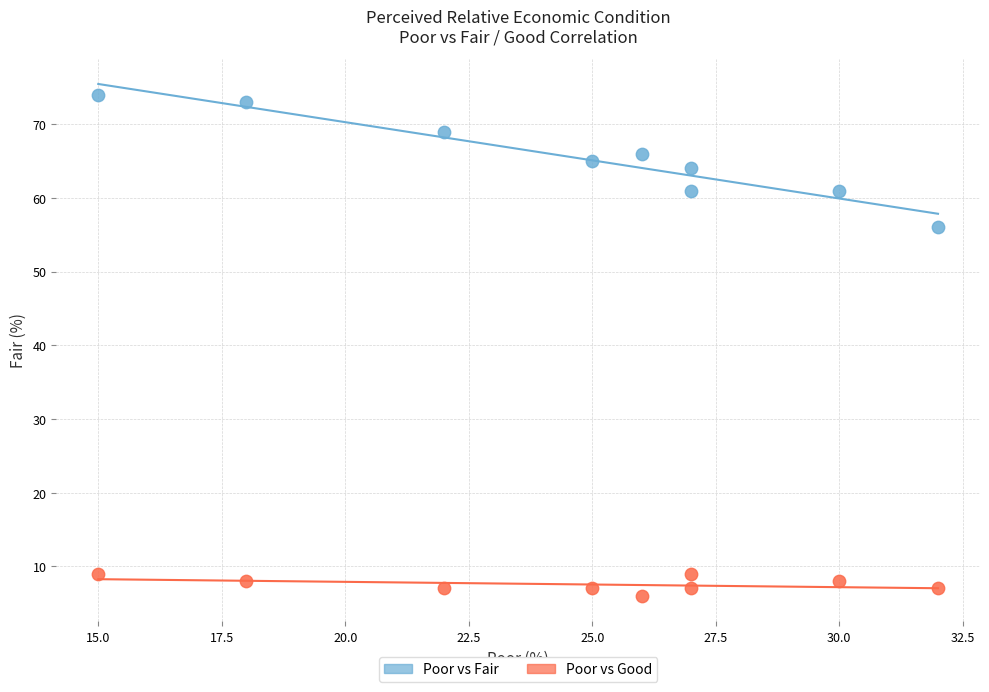

Across all data points, what is the range of X values (max minus min)?

17